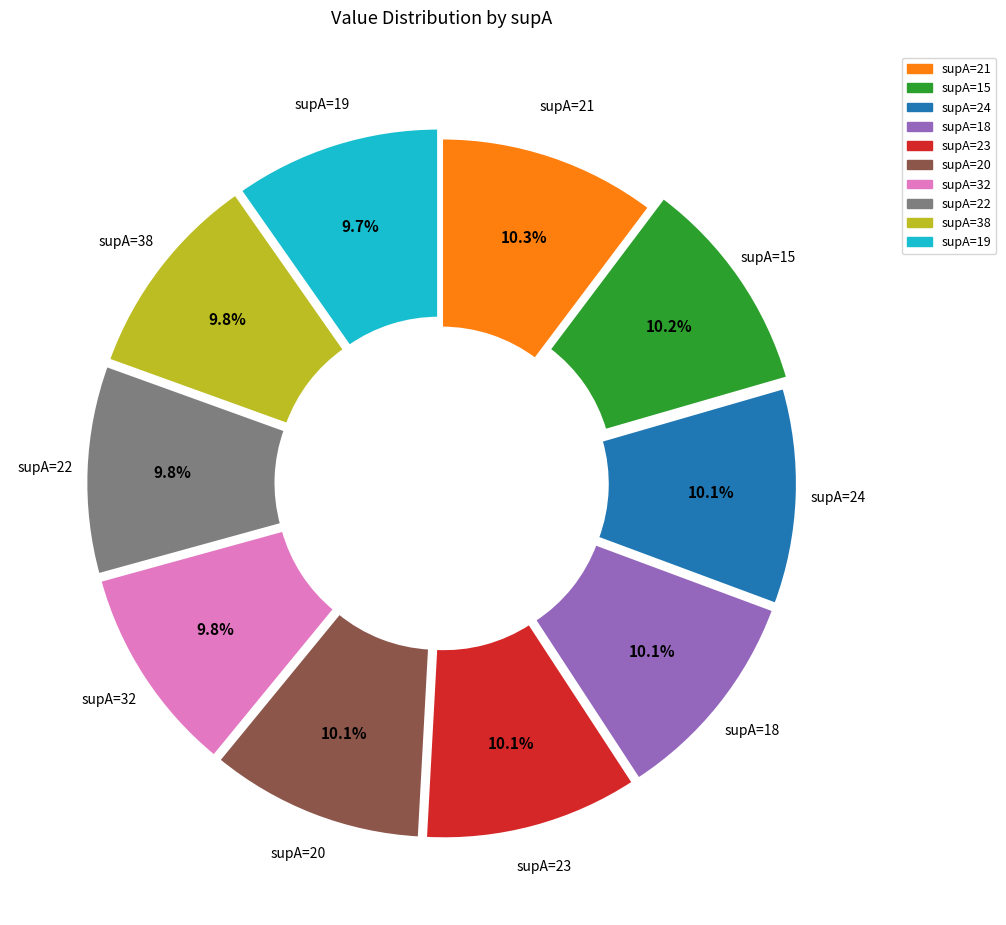

Does any single category account for the majority?

No